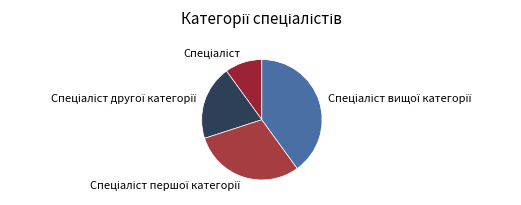

Is there any slice that represents more than half of the pie?

No